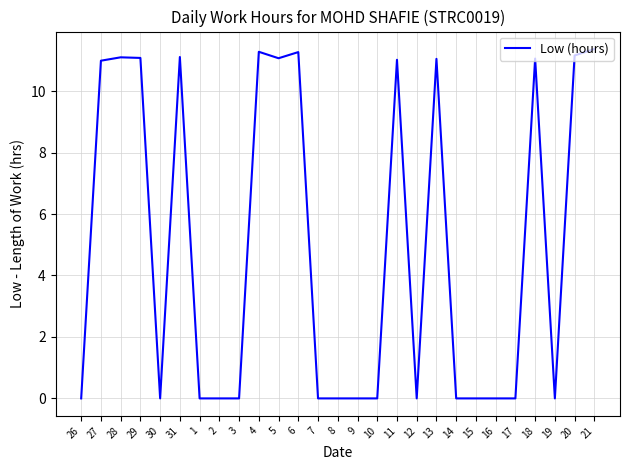

Which has a higher value, 17 or 4?

4